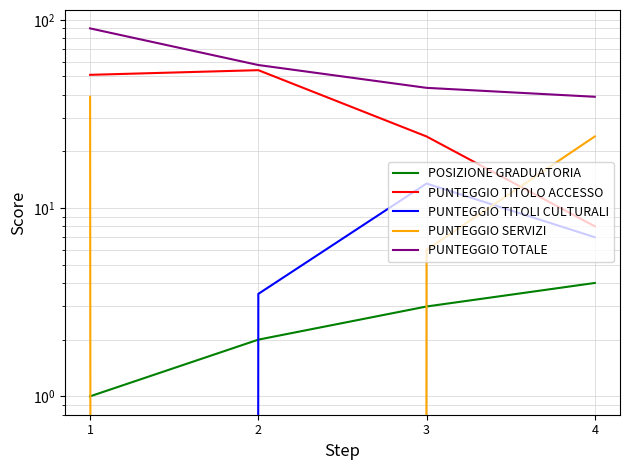

What are all the series names shown in the legend?

POSIZIONE GRADUATORIA, PUNTEGGIO TITOLO ACCESSO, PUNTEGGIO TITOLI CULTURALI, PUNTEGGIO SERVIZI, PUNTEGGIO TOTALE